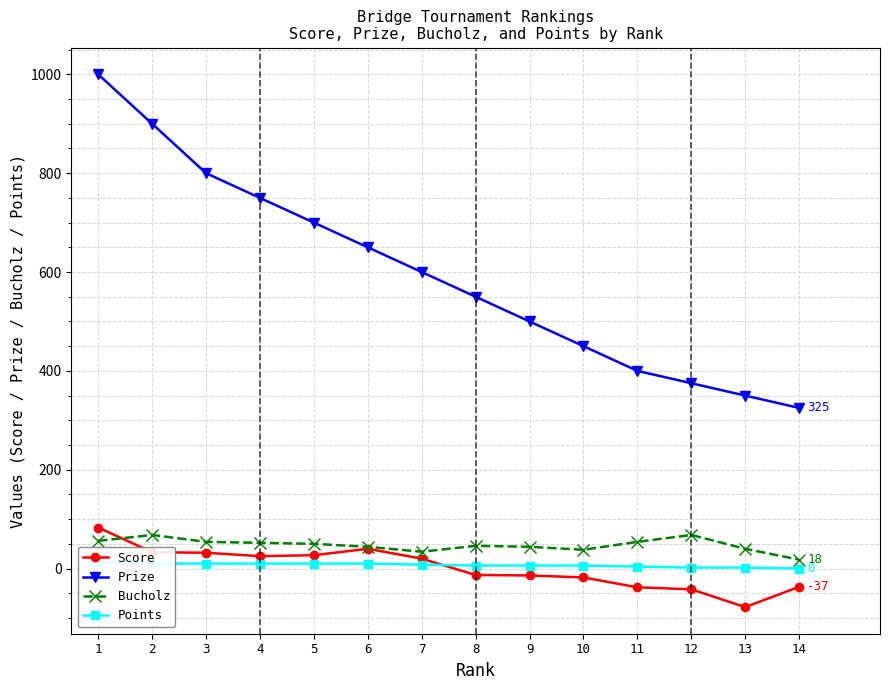

What is the value of the Bucholz point at the 1st from the left?

56